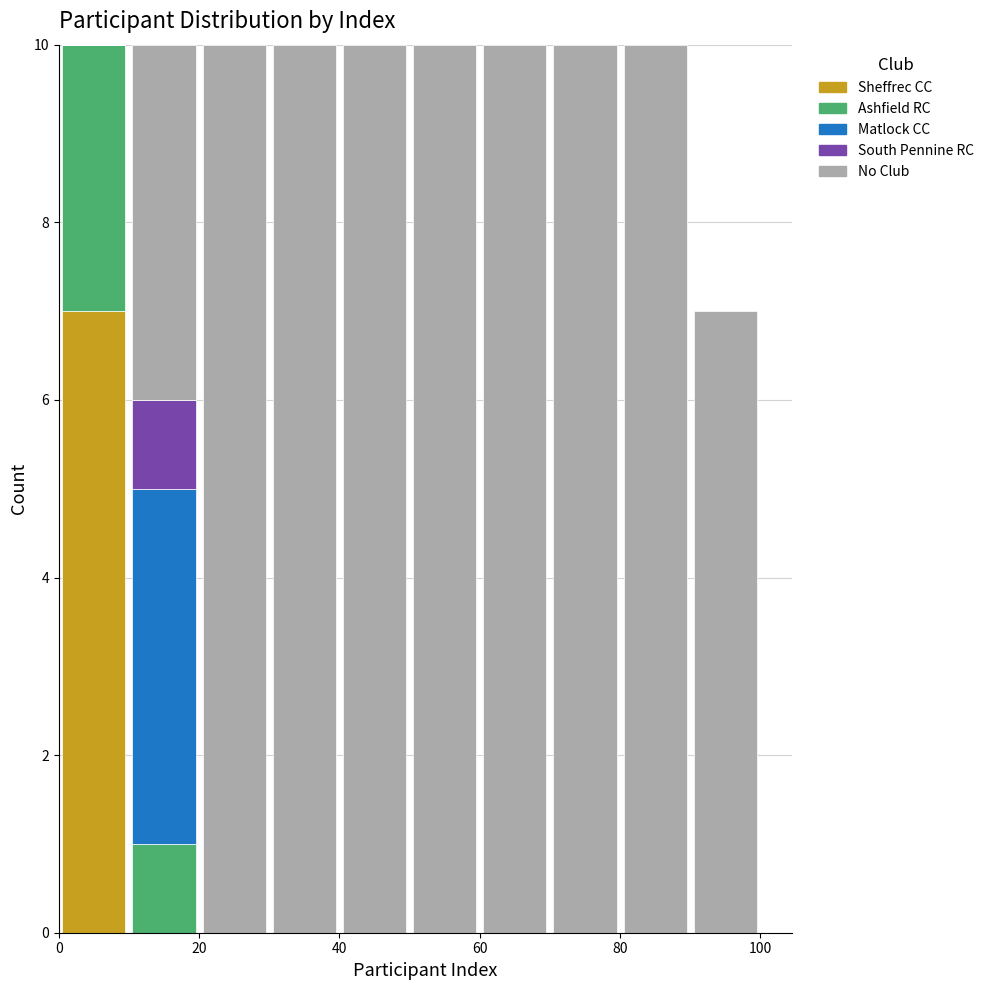

What is the total height of the stacked bar covering 20 to 30 on the x-axis? The values are not printed on the chart, so give them approximately, as read against the axis.

10